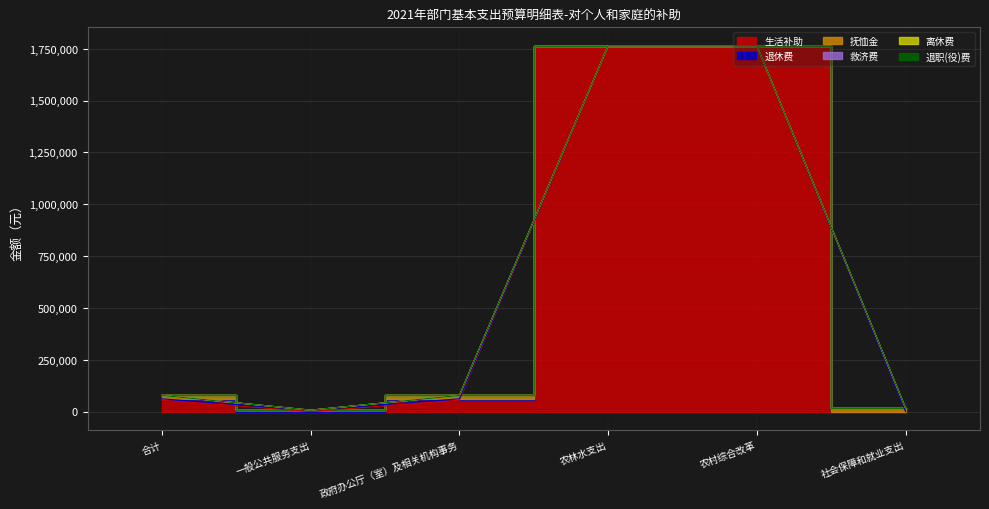

Does the chart have visible grid lines?

Yes